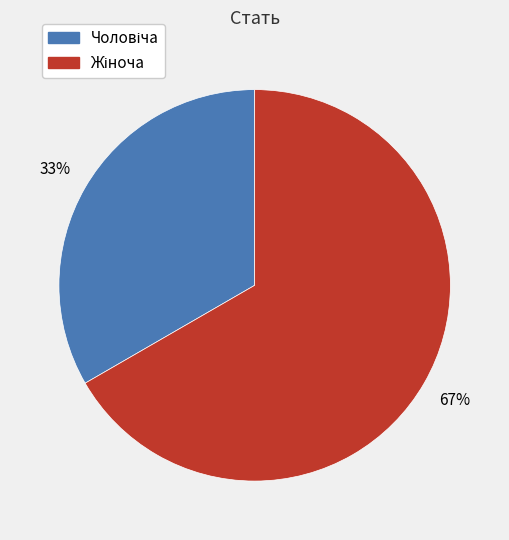

Is there any slice that represents more than half of the pie?

Yes